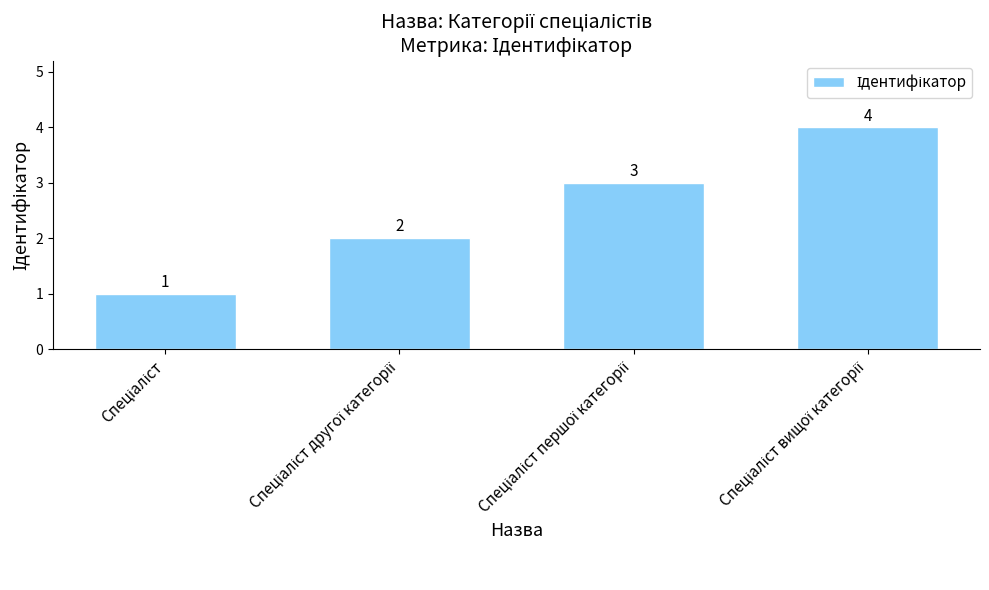

What is the value of the 4th bar from the left?

4